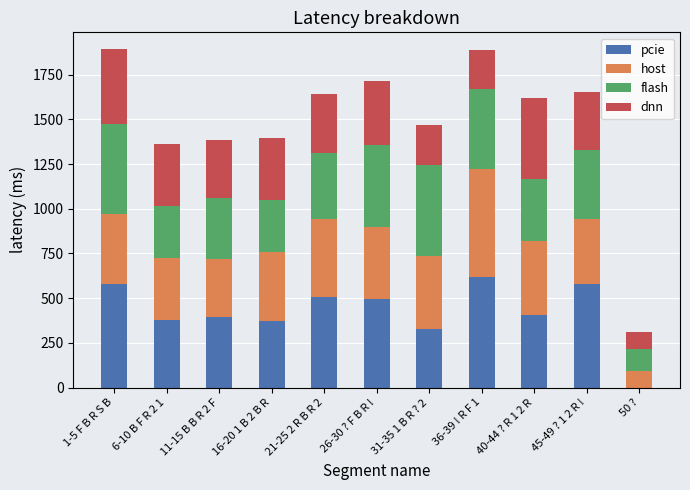

What is the maximum value for pcie?

616.5